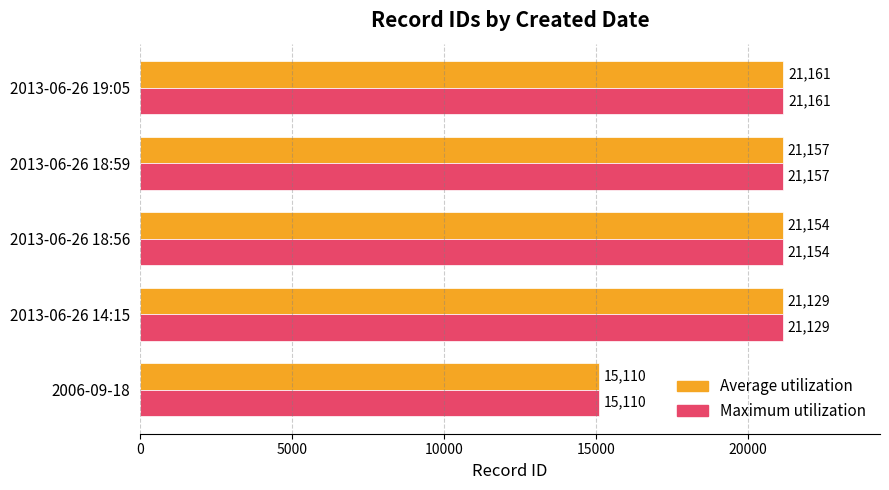

The Maximum utilization series shows 28658 at 2013-06-26 14:15. True or false?

False